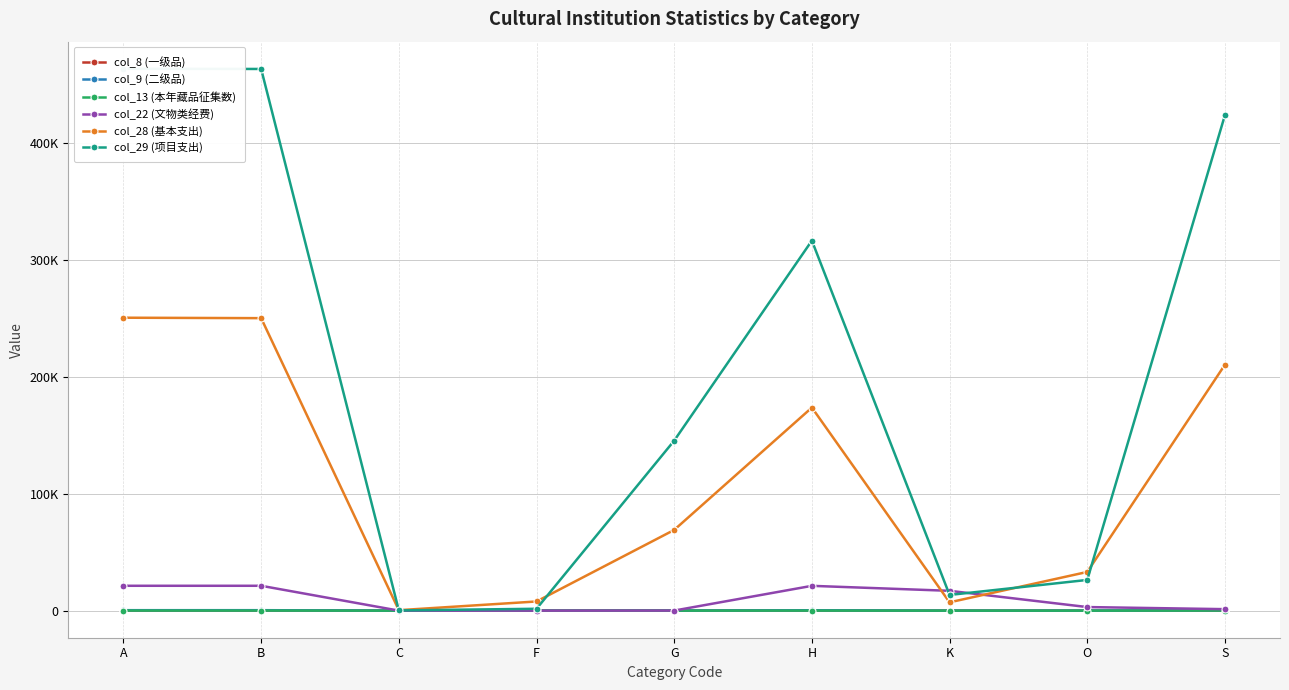

How many data points in col_9 (二级品) are above 47?

4